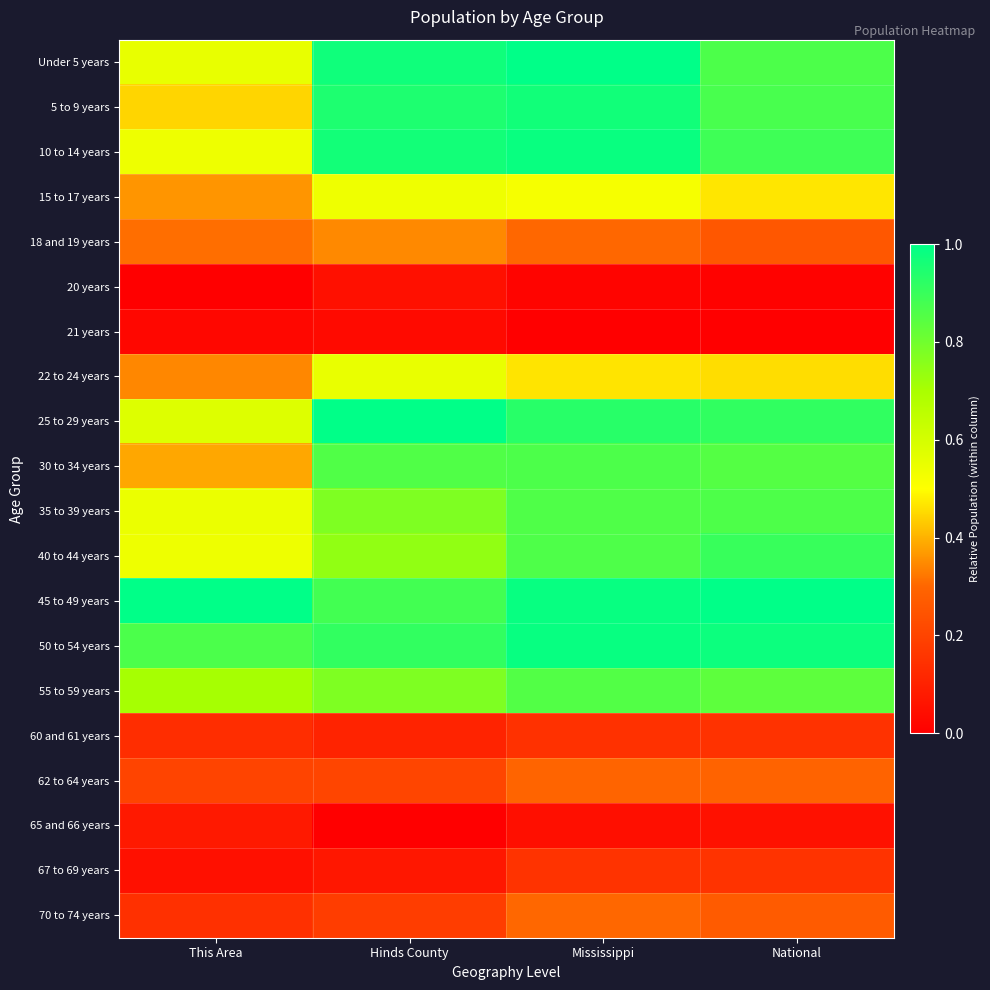

Reading right to left, list all the values displayed in this chart.

Under 5 years: National=0.9	Mississippi=1.0	Hinds County=1.0	This Area=0.6
5 to 9 years: National=0.9	Mississippi=1.0	Hinds County=0.9	This Area=0.4
10 to 14 years: National=0.9	Mississippi=1.0	Hinds County=1.0	This Area=0.5
15 to 17 years: National=0.5	Mississippi=0.5	Hinds County=0.5	This Area=0.4
18 and 19 years: National=0.3	Mississippi=0.3	Hinds County=0.3	This Area=0.3
20 years: National=0.0	Mississippi=0.0	Hinds County=0.1	This Area=0.0
21 years: National=0.0	Mississippi=0.0	Hinds County=0.0	This Area=0.0
22 to 24 years: National=0.5	Mississippi=0.5	Hinds County=0.6	This Area=0.3
25 to 29 years: National=0.9	Mississippi=0.9	Hinds County=1.0	This Area=0.6
30 to 34 years: National=0.9	Mississippi=0.9	Hinds County=0.9	This Area=0.4
35 to 39 years: National=0.9	Mississippi=0.9	Hinds County=0.8	This Area=0.5
40 to 44 years: National=0.9	Mississippi=0.9	Hinds County=0.7	This Area=0.5
45 to 49 years: National=1.0	Mississippi=1.0	Hinds County=0.9	This Area=1.0
50 to 54 years: National=1.0	Mississippi=1.0	Hinds County=0.9	This Area=0.9
55 to 59 years: National=0.8	Mississippi=0.9	Hinds County=0.8	This Area=0.7
60 and 61 years: National=0.2	Mississippi=0.1	Hinds County=0.1	This Area=0.1
62 to 64 years: National=0.3	Mississippi=0.3	Hinds County=0.2	This Area=0.2
65 and 66 years: National=0.1	Mississippi=0.0	Hinds County=0.0	This Area=0.1
67 to 69 years: National=0.2	Mississippi=0.2	Hinds County=0.1	This Area=0.1
70 to 74 years: National=0.3	Mississippi=0.3	Hinds County=0.2	This Area=0.1